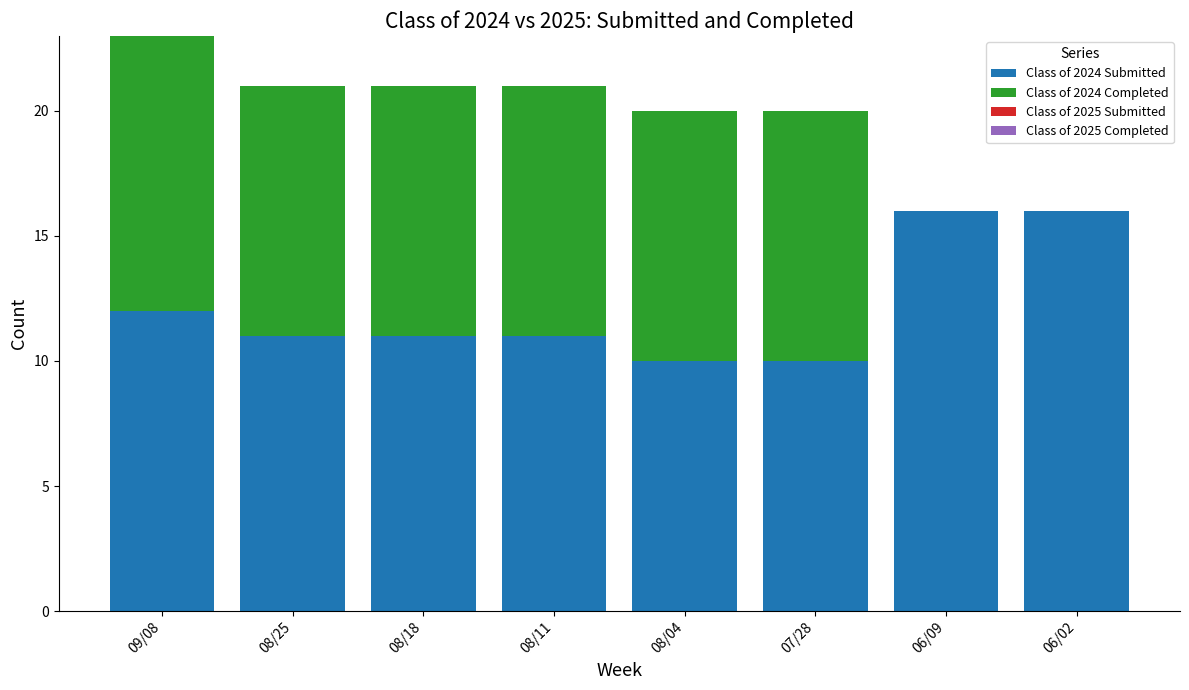

What is the total value across all series at 08/18?

21